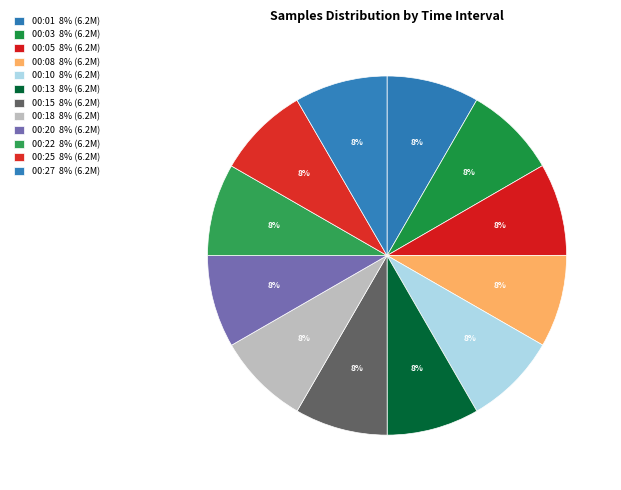

How many slices are in this pie chart?

12